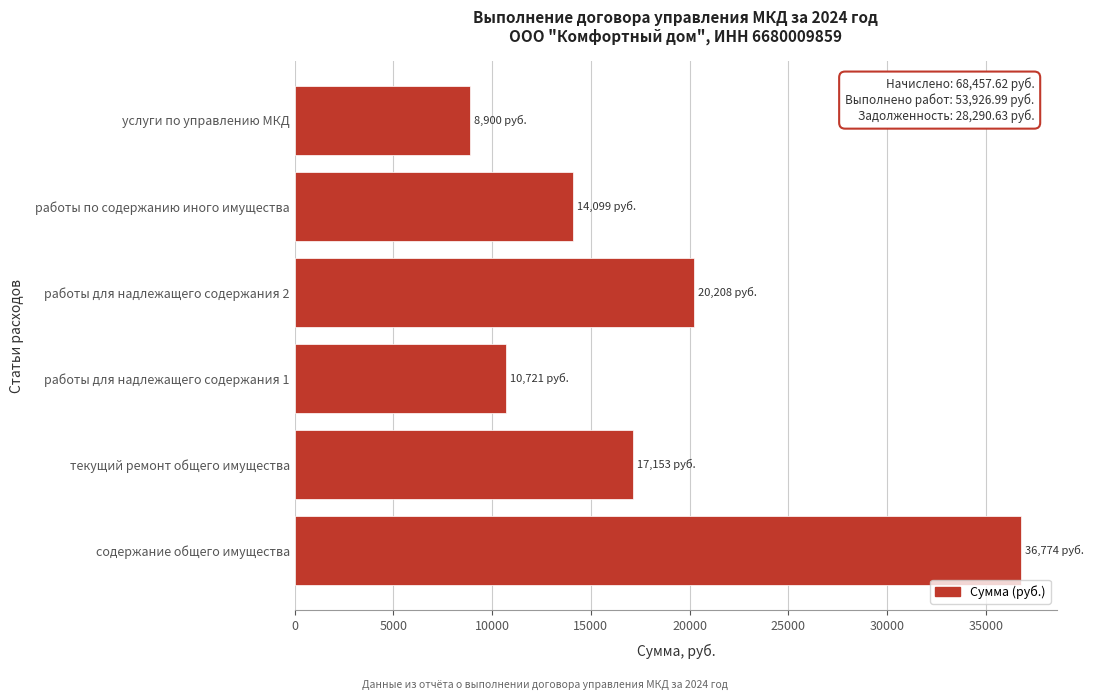

Reading top to bottom, list all the values displayed in this chart.

услуги по управлению МКД=8899.7	работы по содержанию иного имущества=14098.6	работы для надлежащего содержания 2=20207.9	работы для надлежащего содержания 1=10720.8	текущий ремонт общего имущества=17153.2	содержание общего имущества=36773.7